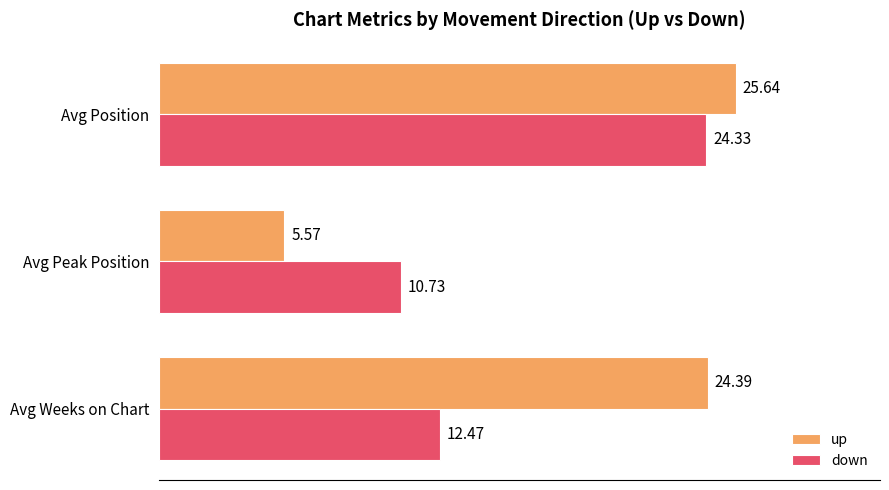

Which category has the lowest value across all series?

Avg Peak Position